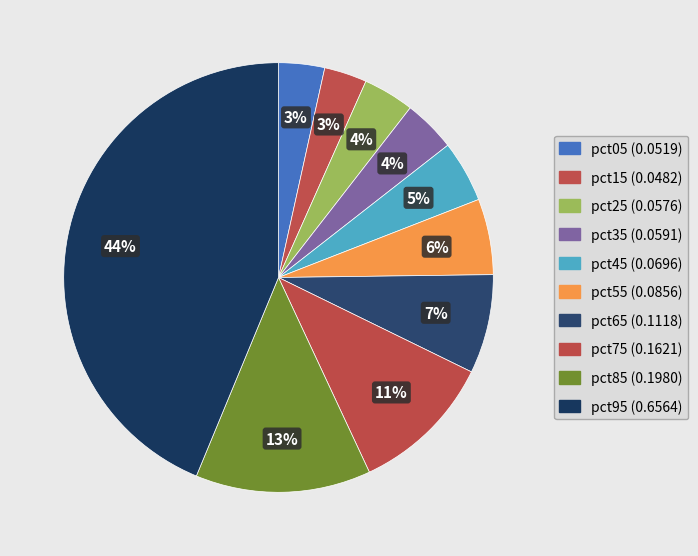

Between pct85 and pct45, which is larger?

pct85